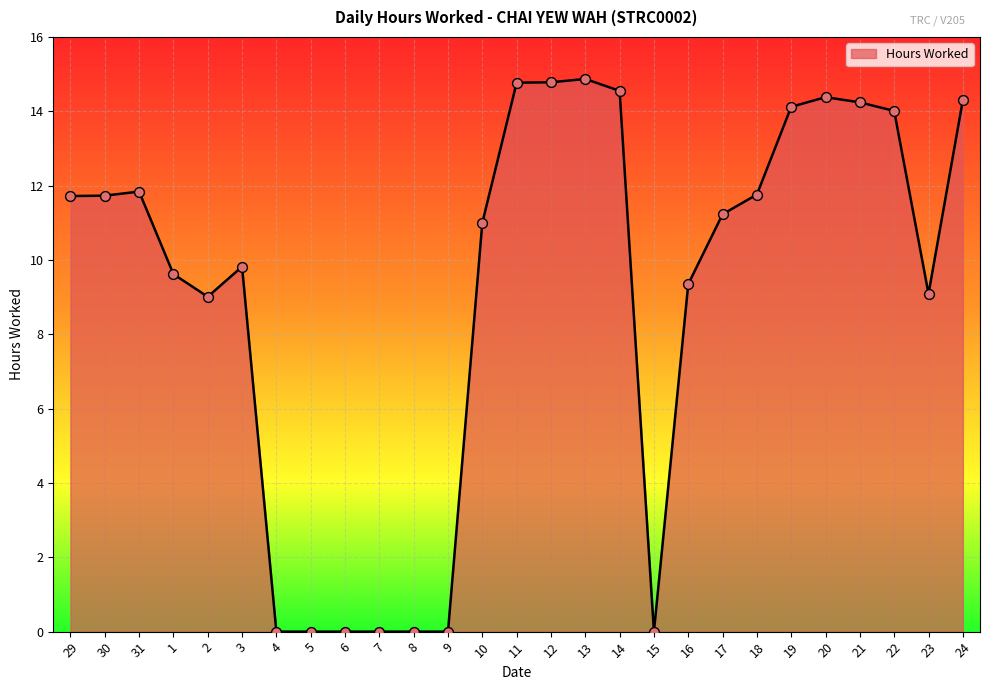

Approximately how many times larger is the value at 14 compared to 19?

1.0